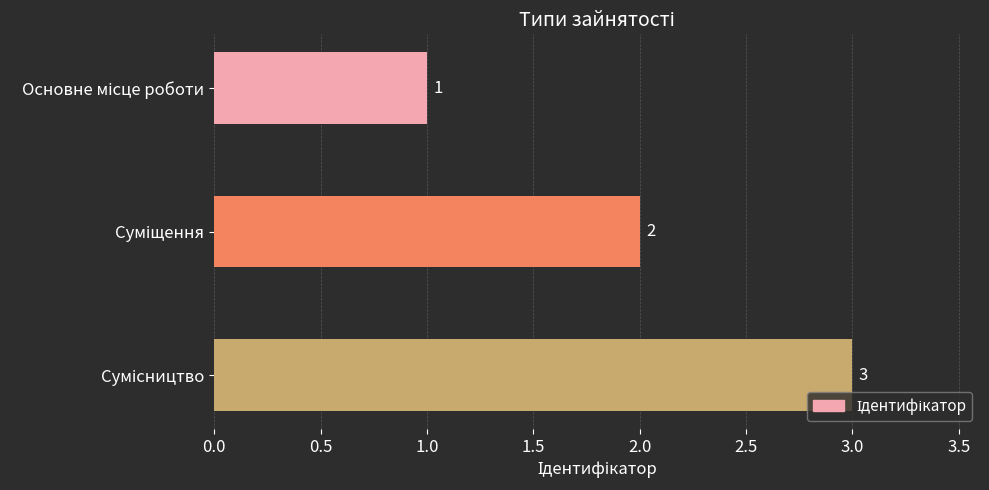

What is the sum of all values?

6